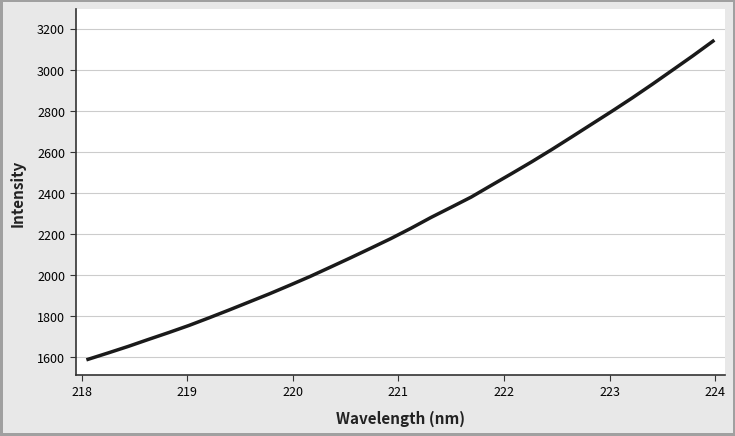

What is the maximum value shown in the chart?

3139.9